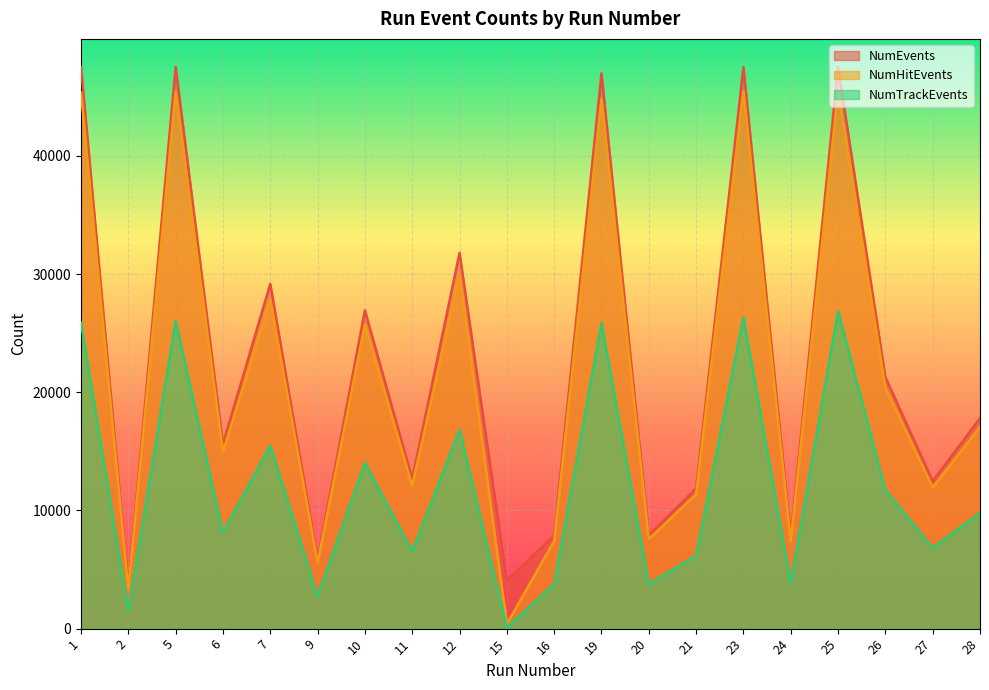

What is the value of the NumTrackEvents point at the 2nd from the left?

1526